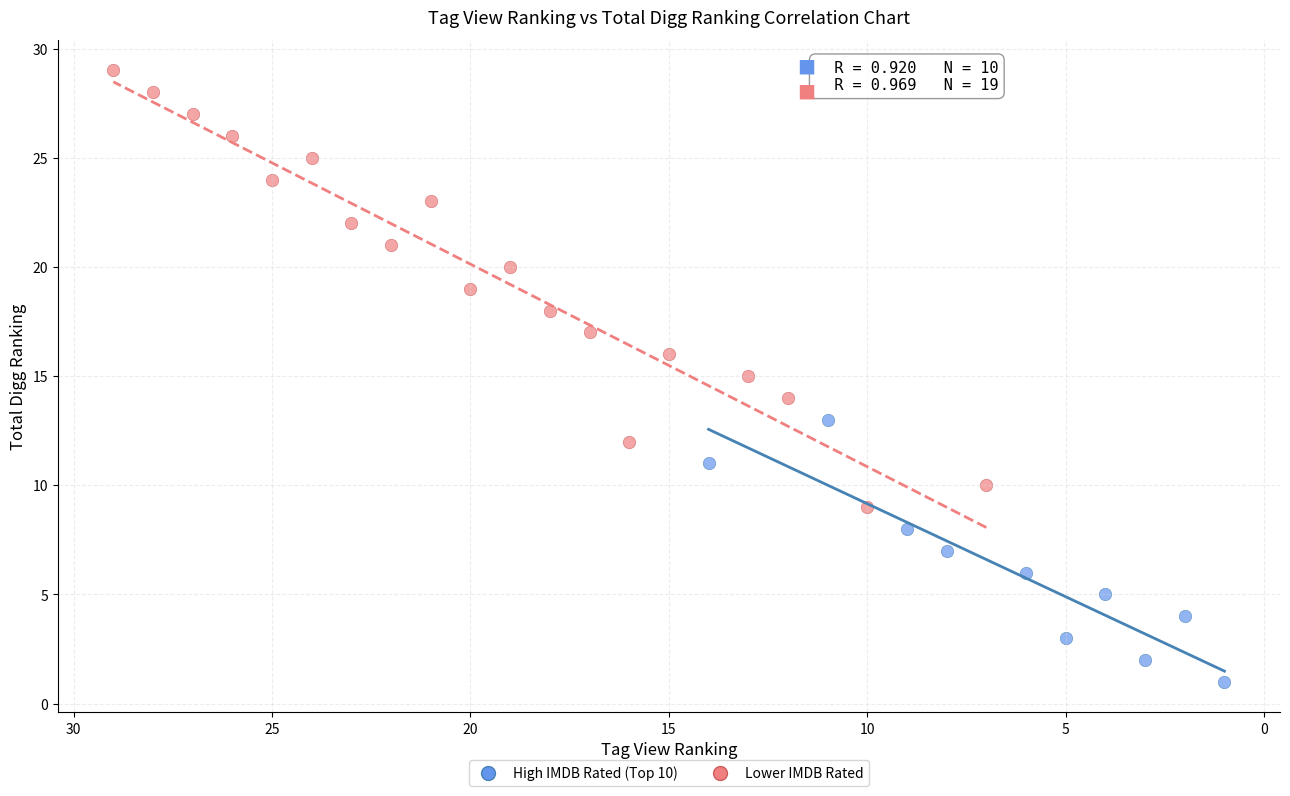

Which series contains the highest Y value?

Lower IMDB Rated